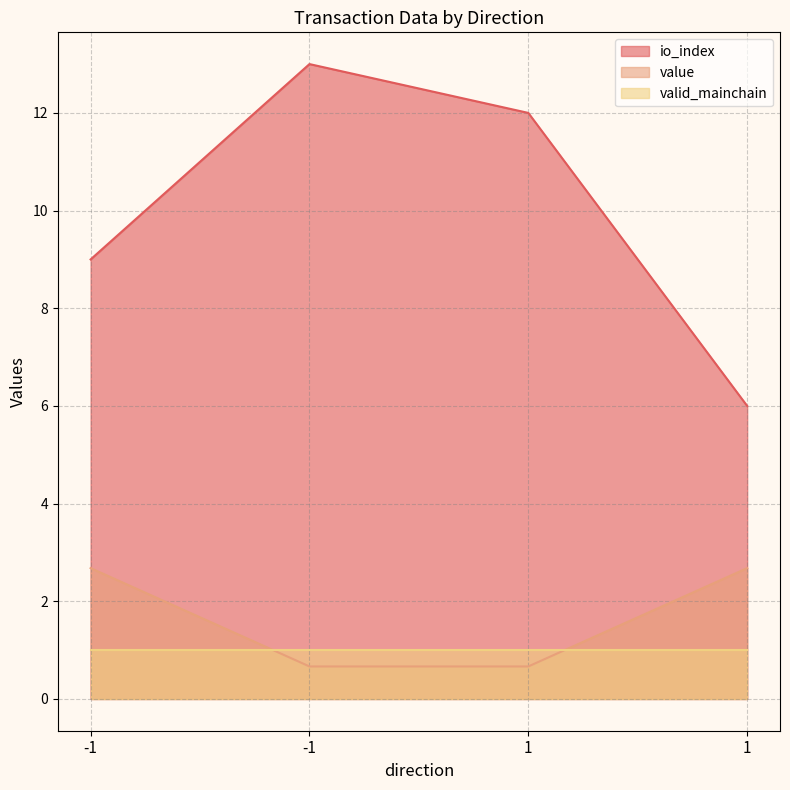

Count the io_index values in the range 9 to 13.

3